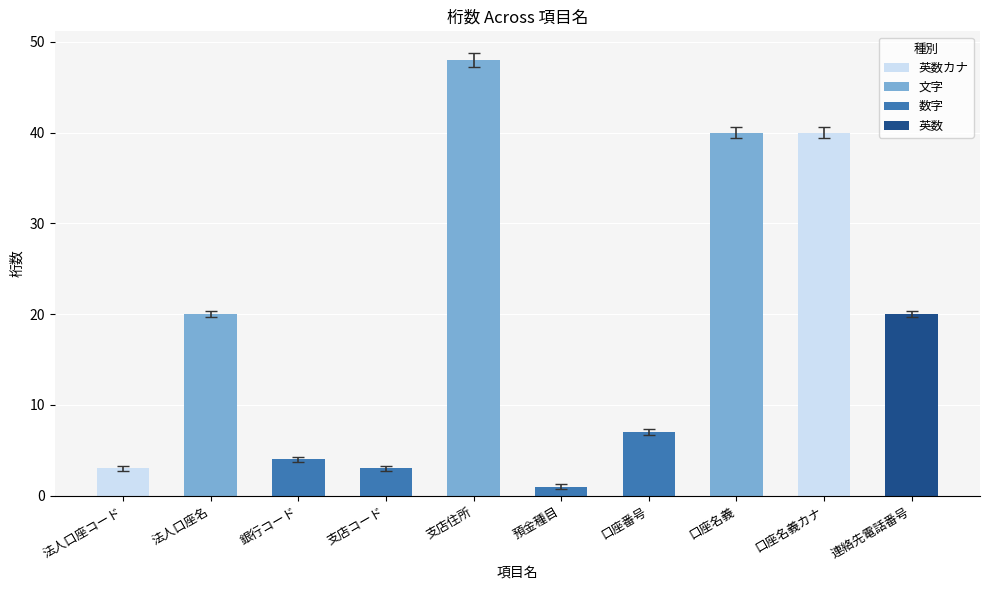

True or false: the data shows 34 at 法人口座名.

False